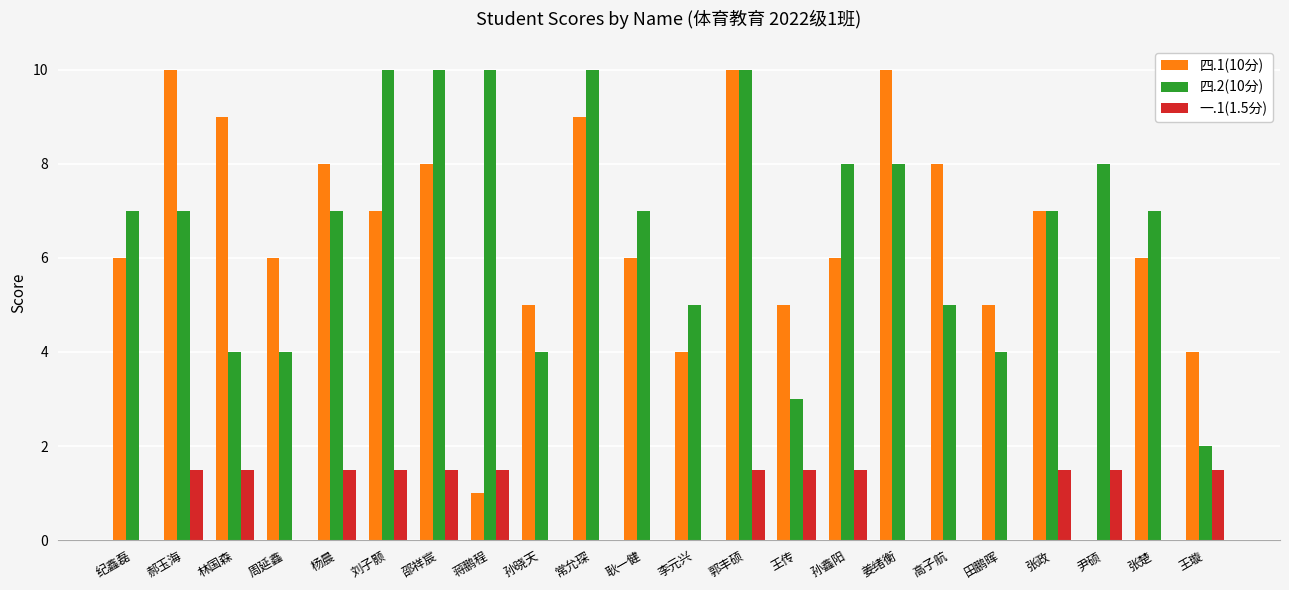

What is the sum of the 四.1(10分) values at 郝玉海 and 王璇?

14.0